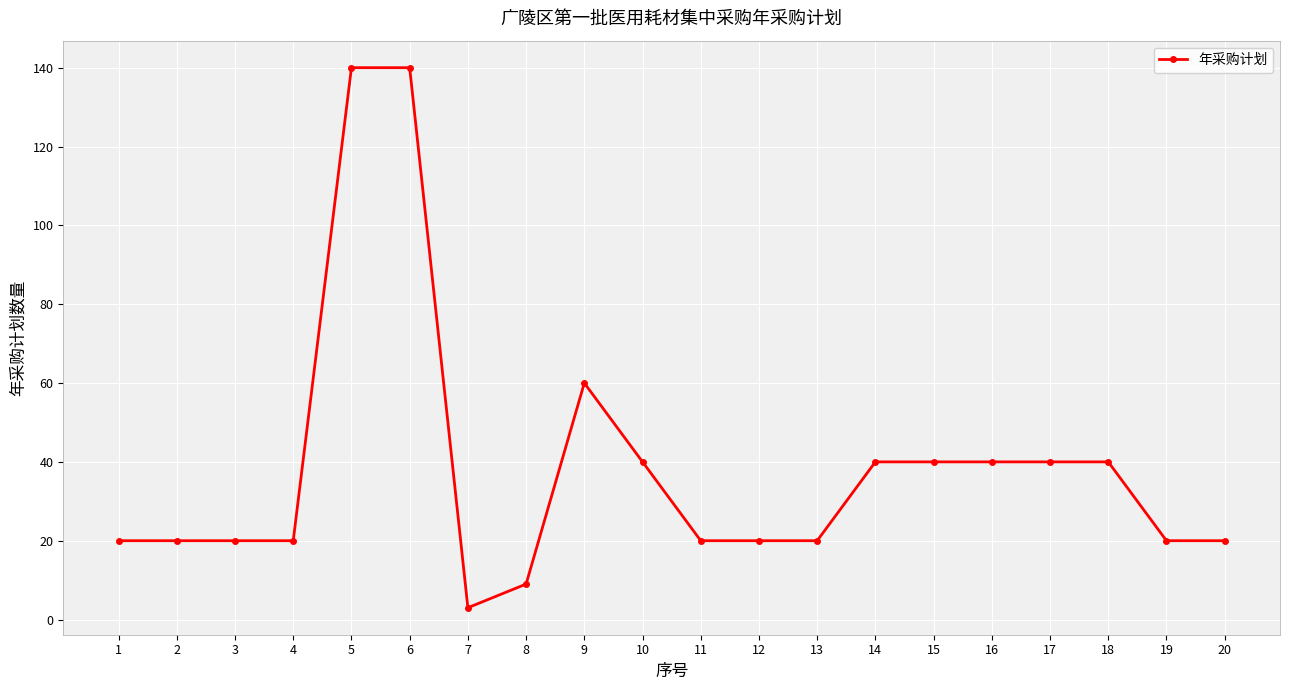

True or false: the data has more than 0 interior local peaks.

True